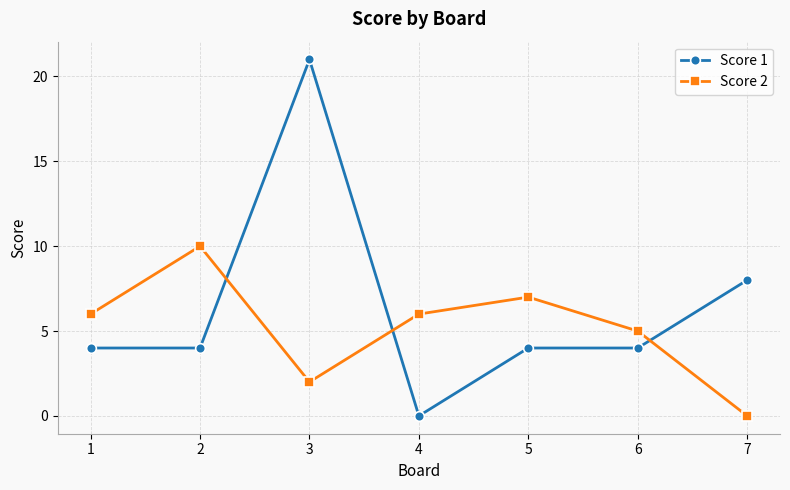

Does the chart have visible grid lines?

Yes